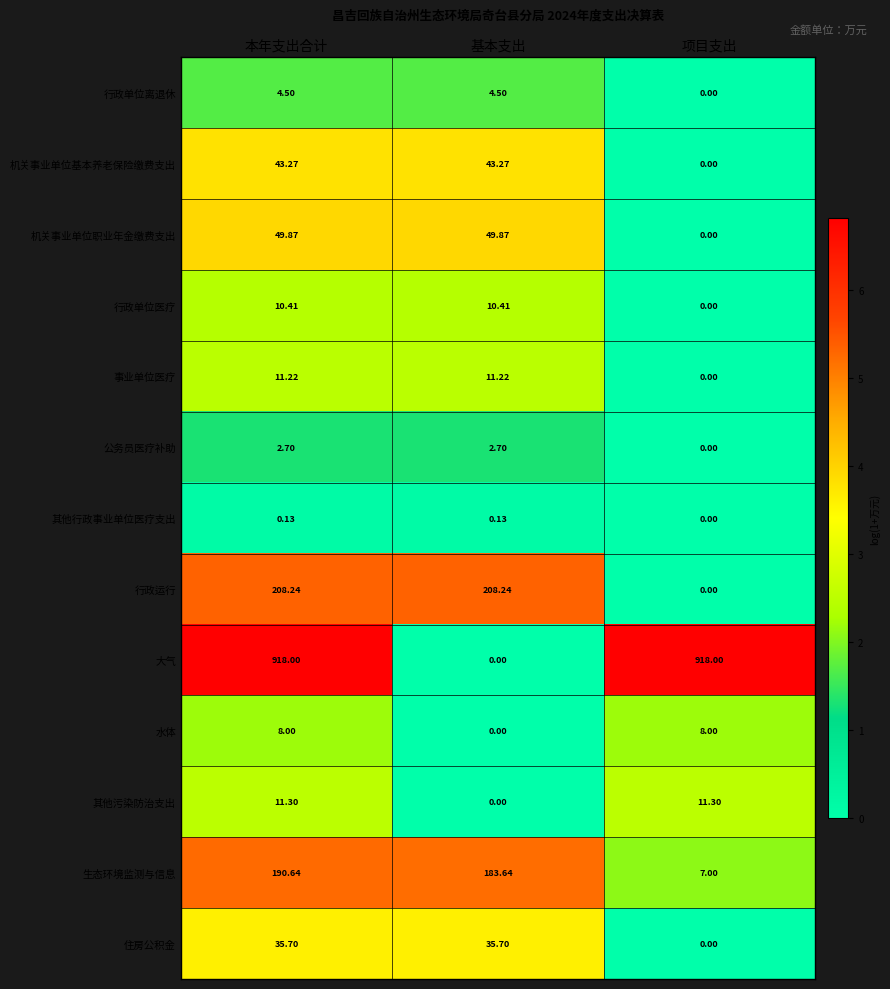

At which label does 机关事业单位基本养老保险缴费支出 first exceed 43?

本年支出合计